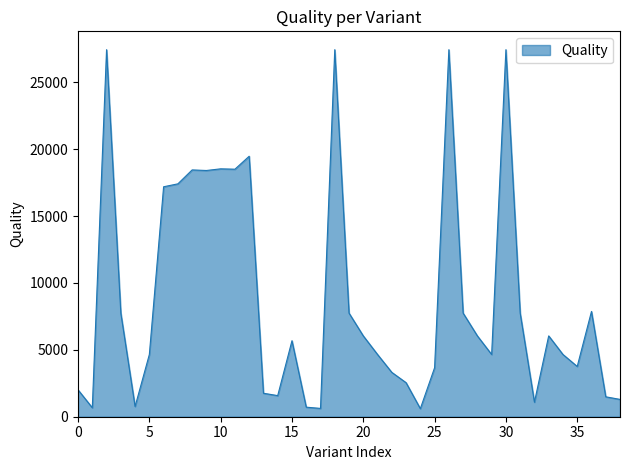

What is the minimum value shown in the chart?

603.5